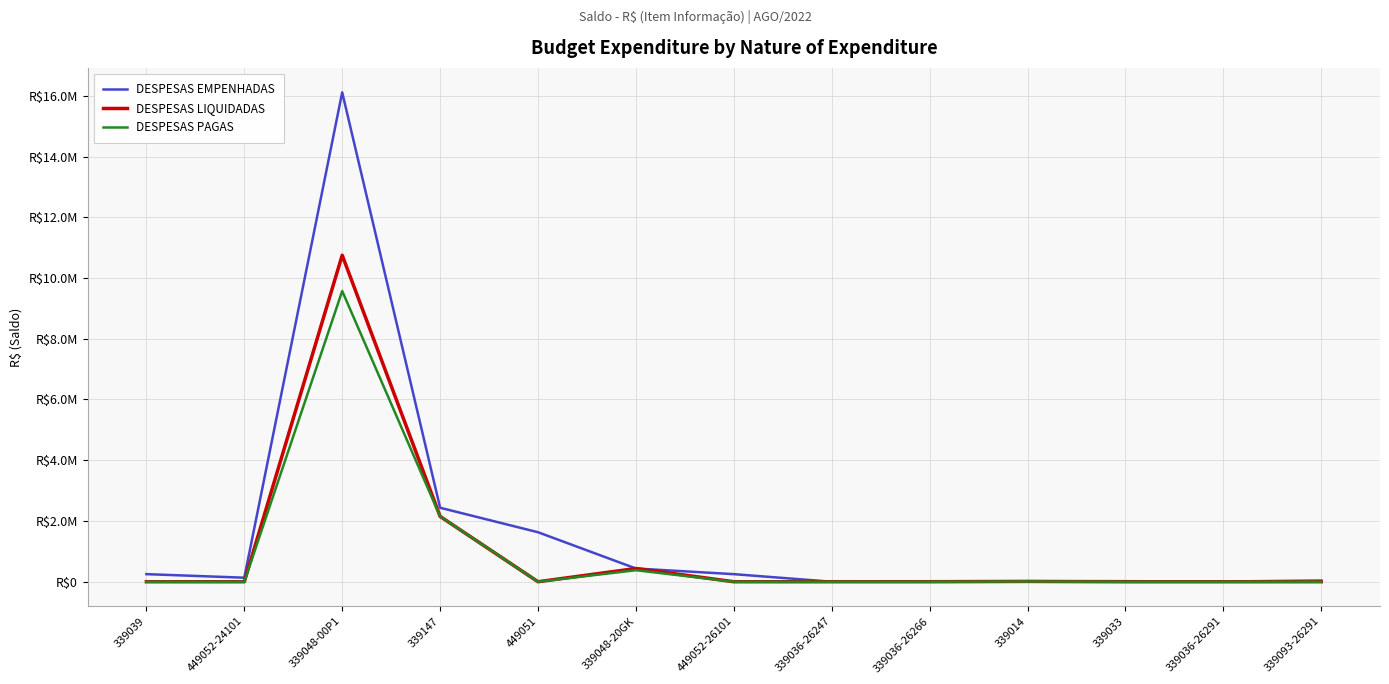

True or false: DESPESAS EMPENHADAS and DESPESAS LIQUIDADAS cross at least once.

False